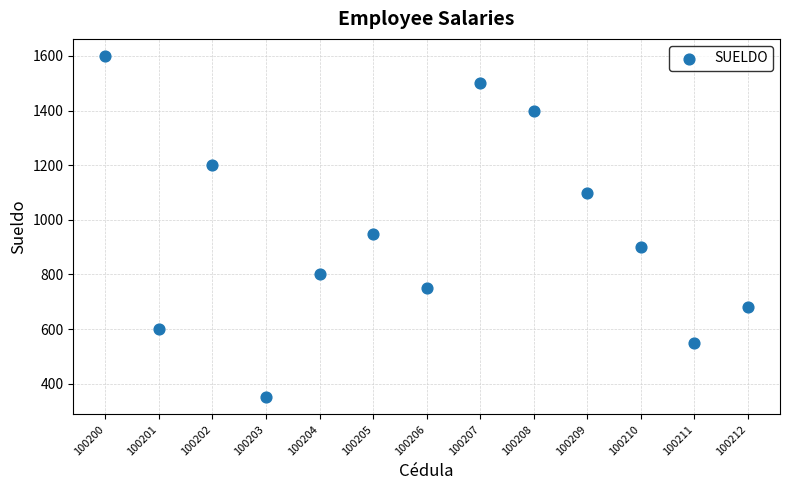

What is the range of X values (max minus min)?

12